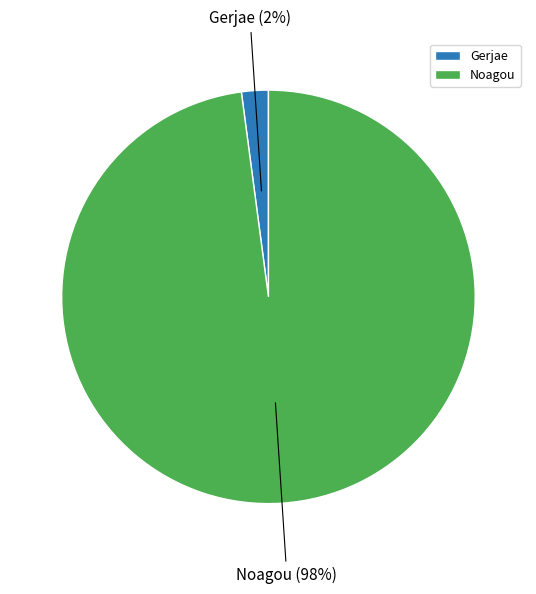

The Gerjae slice represents 2% of the pie. True or false?

True